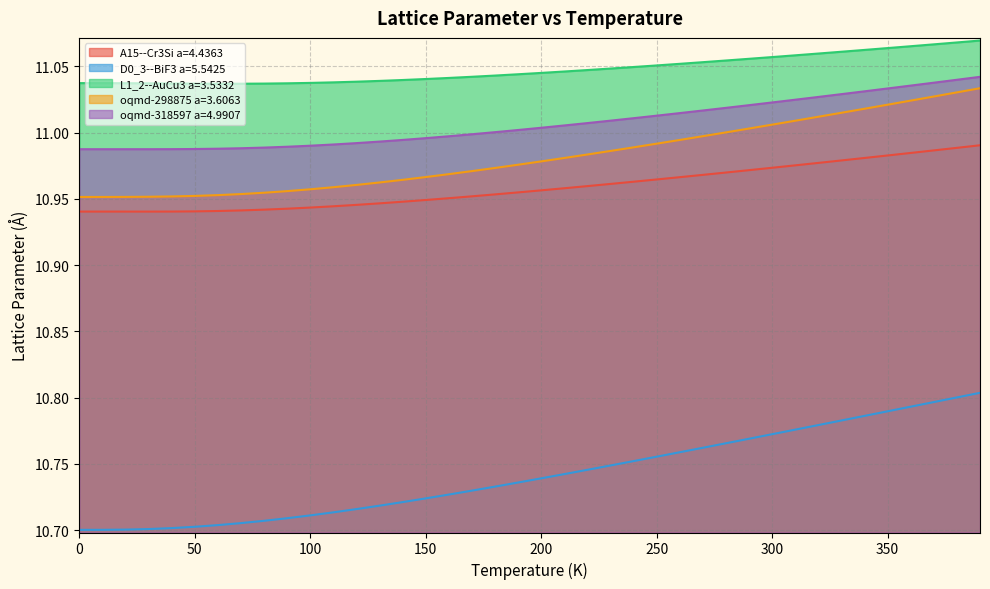

What is the label of the 21st point from the right?

190.0